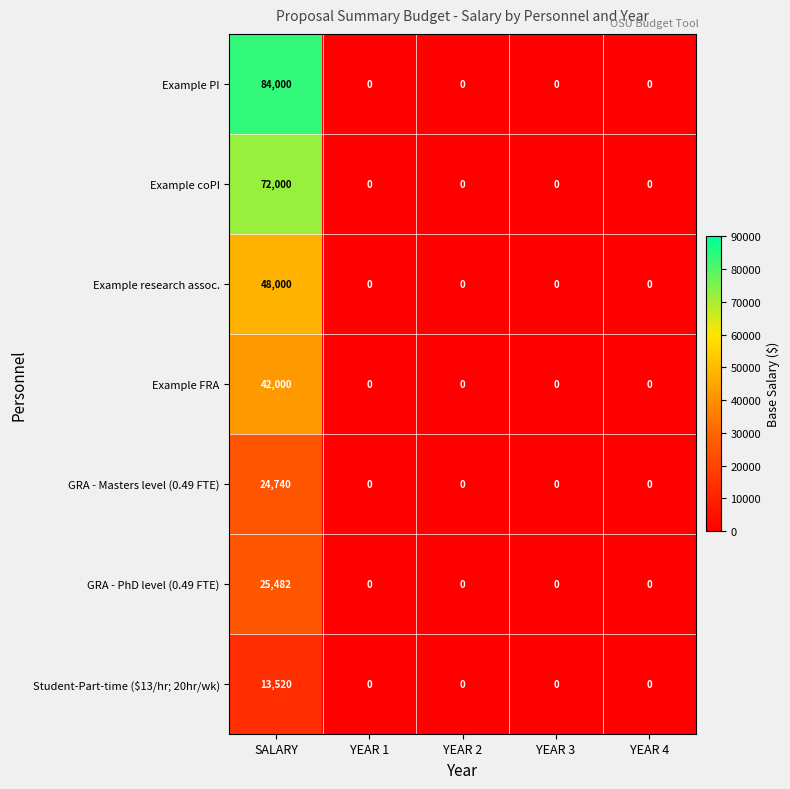

What is the difference between the highest and lowest values at SALARY?

70480